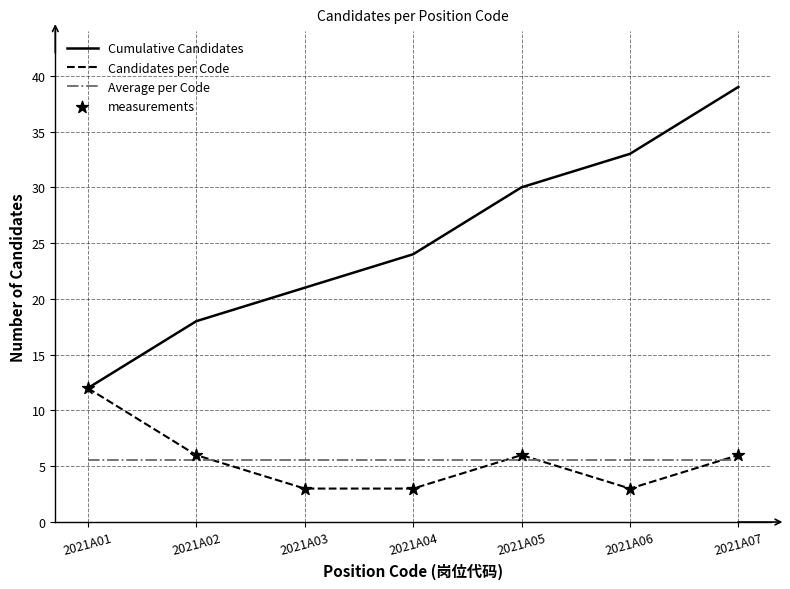

What is the spread (max minus min) of values at 2021A04?

21.0